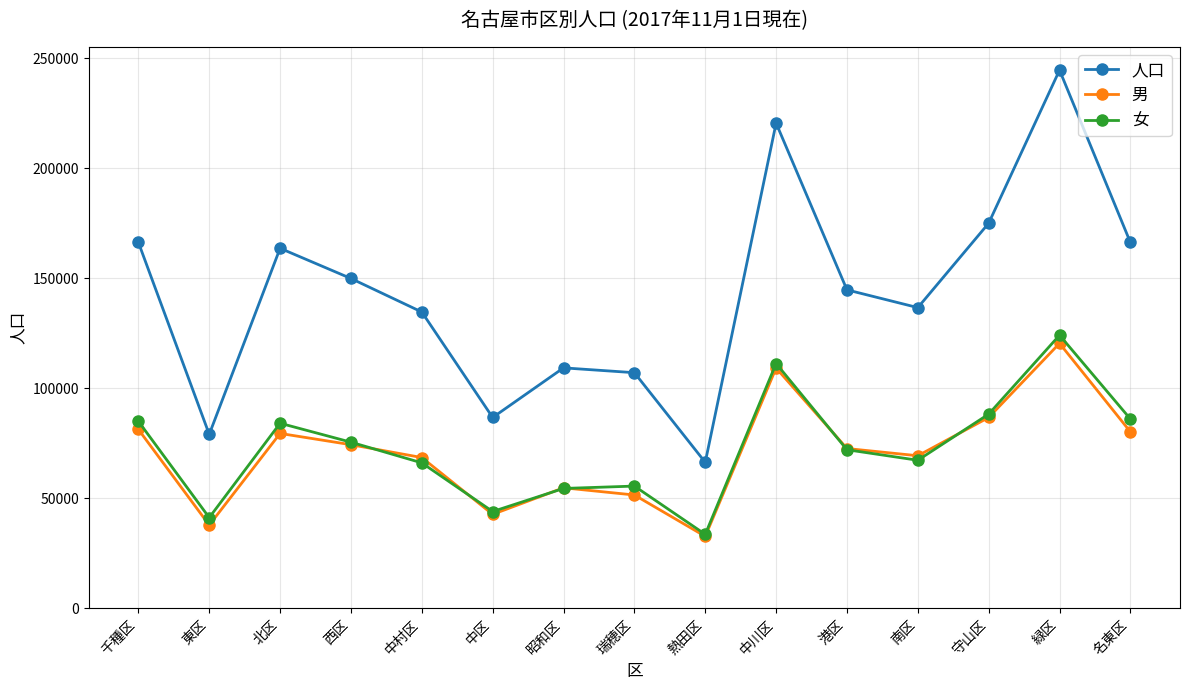

How many interior local valleys does the 男 series have?

4